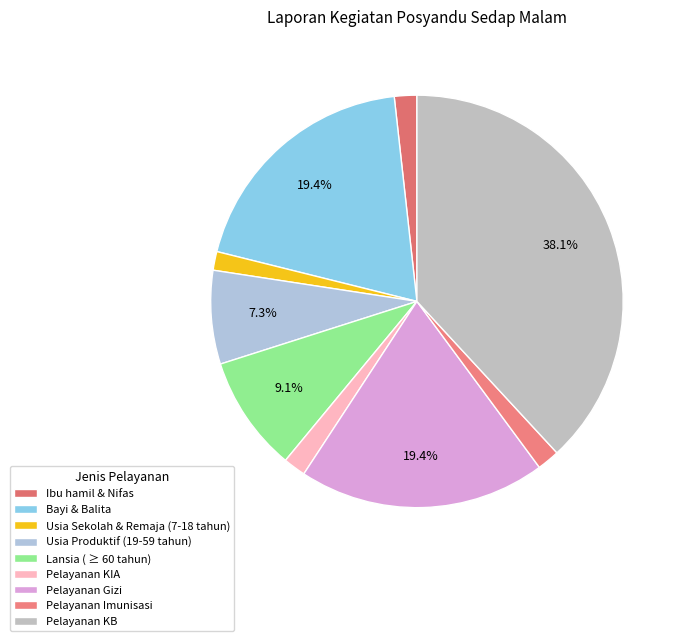

What percentage is the Usia Produktif (19-59 tahun) slice, to the nearest percent?

7%